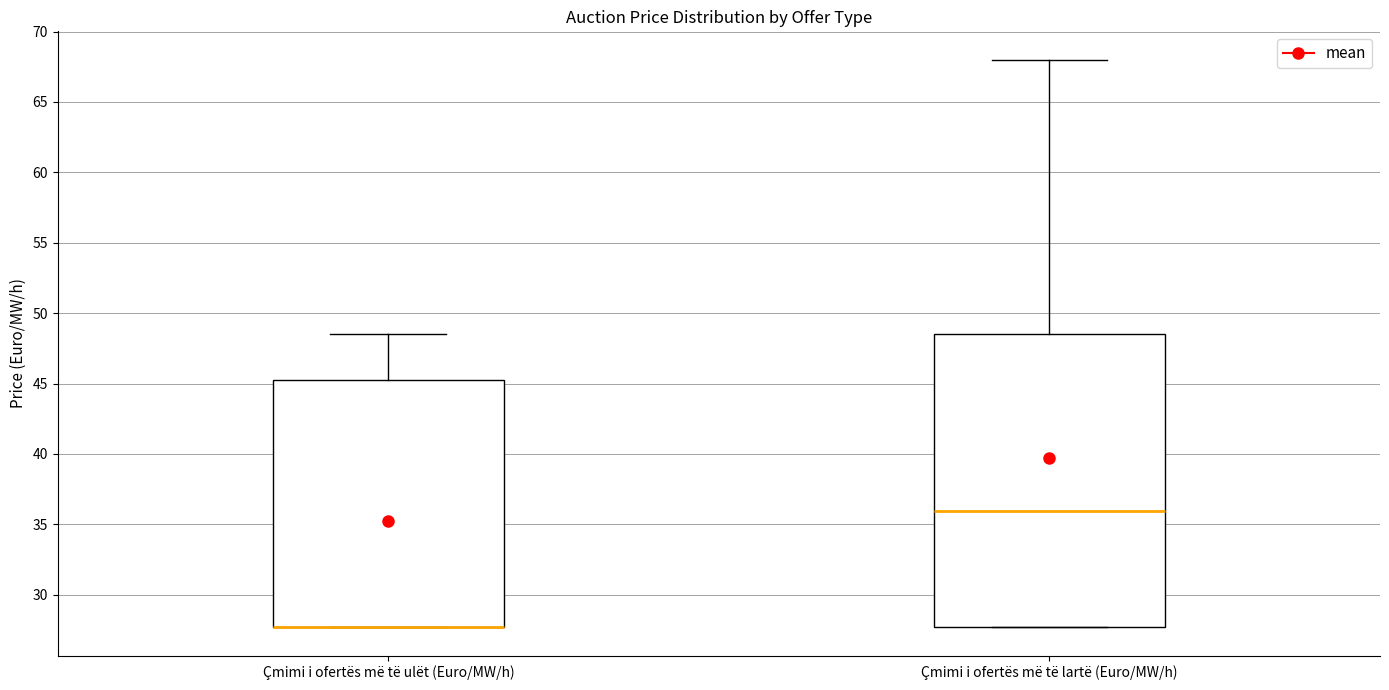

Reading left to right, read every box against the y-axis: the position of its median line, the range the box covers, and the ends of its whiskers. The values are not printed on the chart, so give them approximately, as read against the axis.

Çmimi i ofertës më të ulët (Euro/MW/h): median 27.5 (drawn on the box's lower edge), box 27.5 to 45.5, whiskers 27.5 to 48.5
Çmimi i ofertës më të lartë (Euro/MW/h): median 36.0, box 27.5 to 48.5, whiskers 27.5 to 68.0